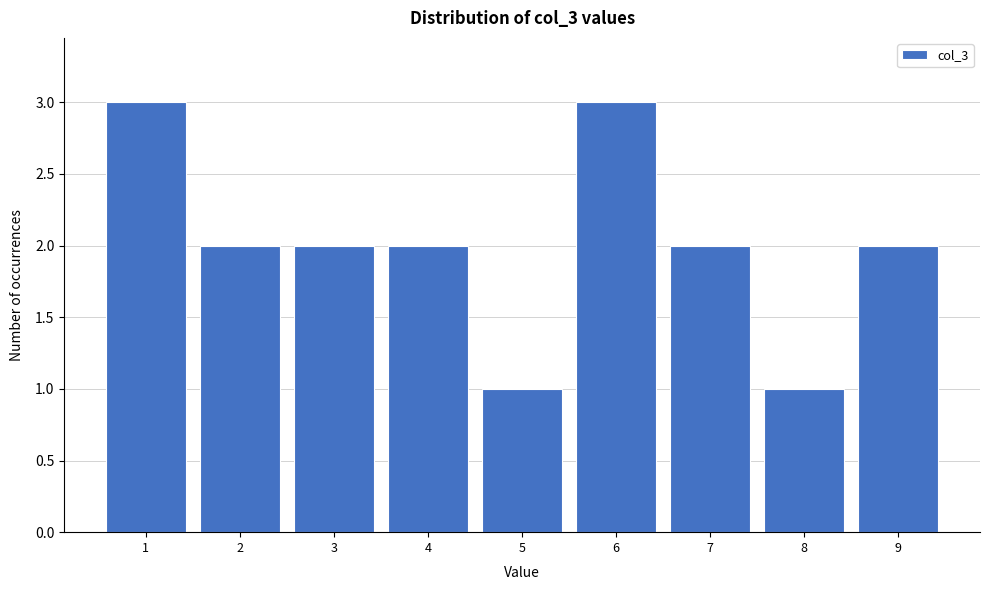

What is the height of the bar covering 6.5 to 7.5 on the x-axis? The values are not printed on the chart, so give them approximately, as read against the axis.

2